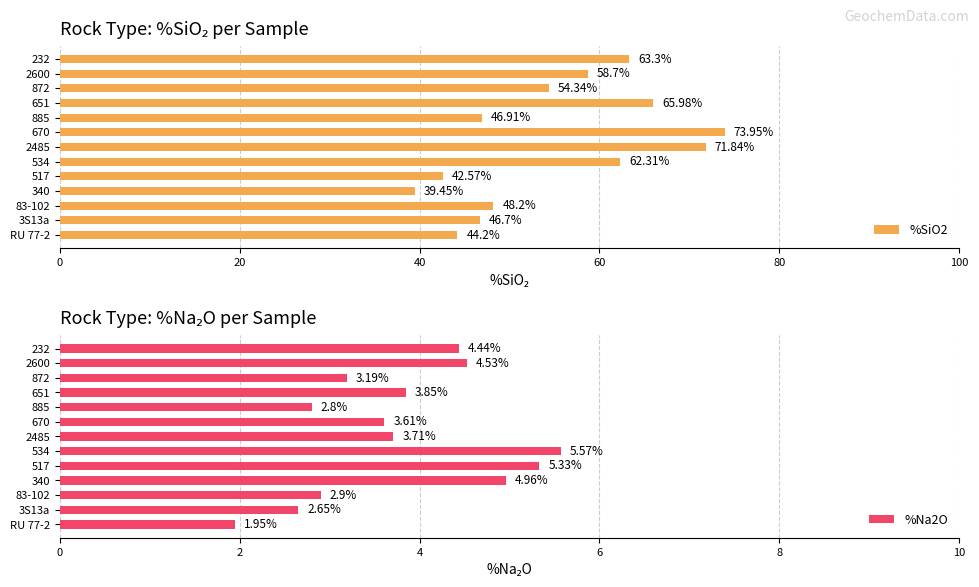

Which series has the largest range (max minus min)?

%SiO2